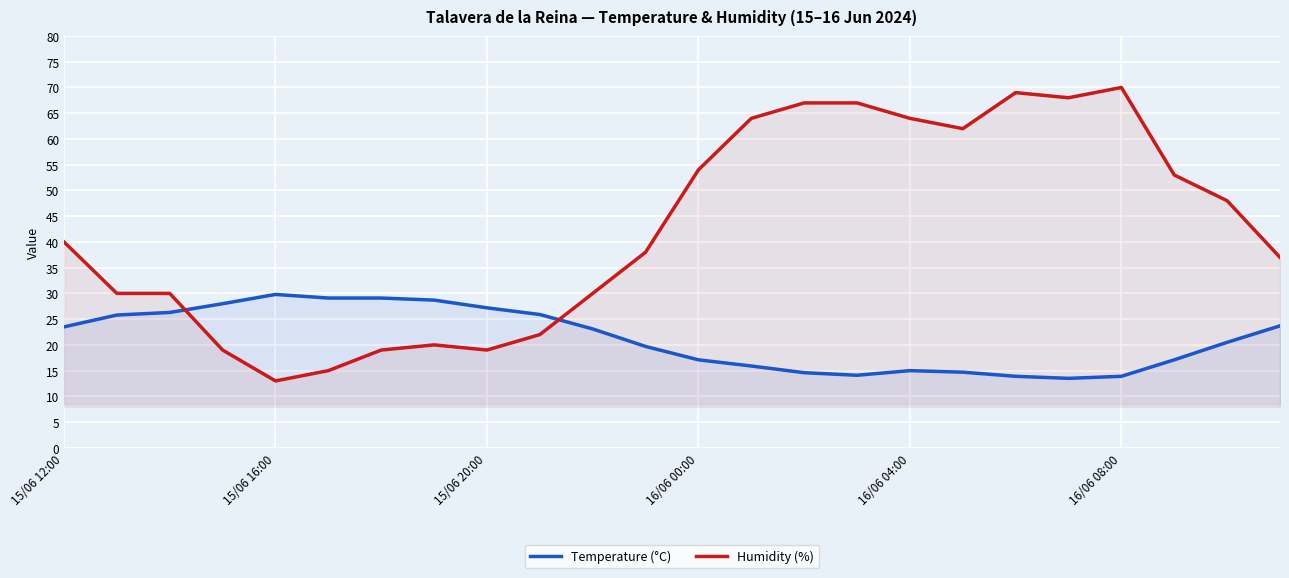

At 18, list the series in order from smallest to largest.

Temperature (°C), Humidity (%)